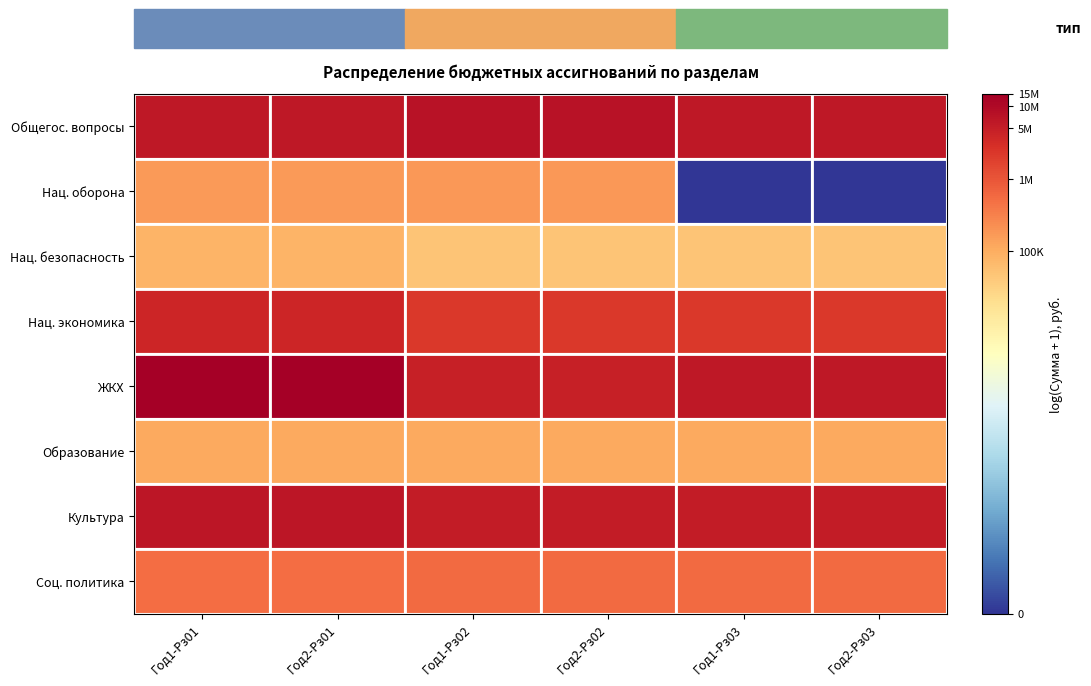

Which series has the largest total across all categories?

ЖКХ